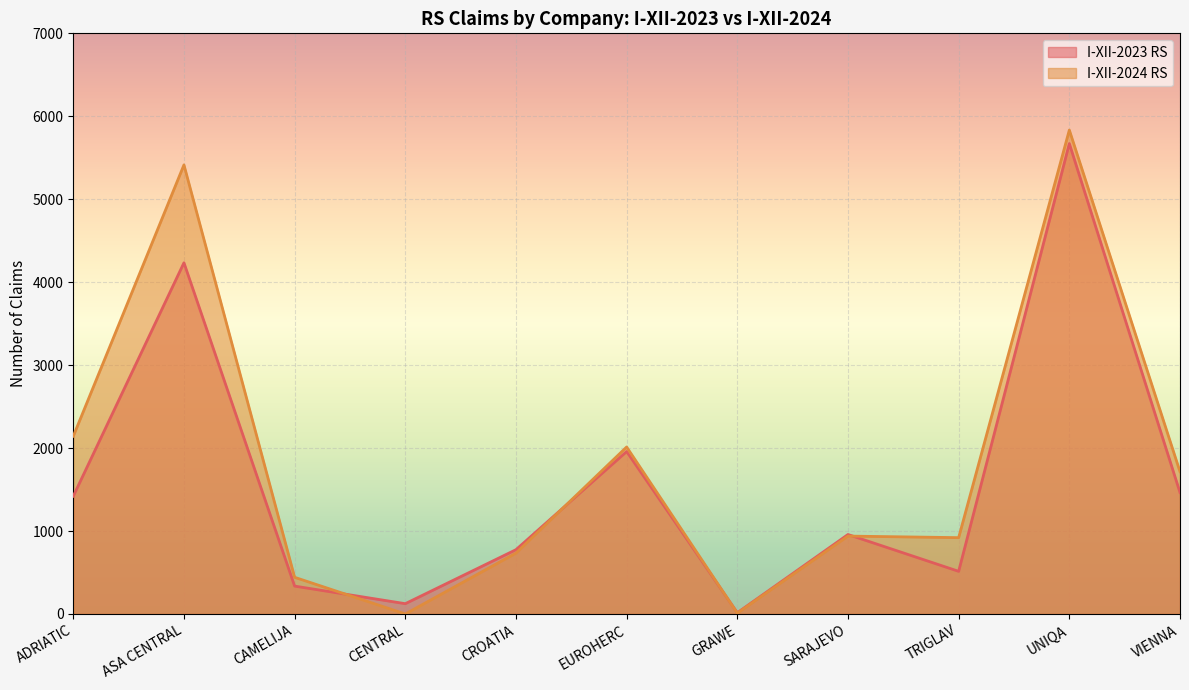

Reading right to left, transcribe all the data shown in this chart.

I-XII-2023 RS: VIENNA=1464	UNIQA=5671	TRIGLAV=514	SARAJEVO=958	GRAWE=15	EUROHERC=1958	CROATIA=775	CENTRAL=124	CAMELIJA=336	ASA CENTRAL=4234	ADRIATIC=1420
I-XII-2024 RS: VIENNA=1715	UNIQA=5834	TRIGLAV=920	SARAJEVO=939	GRAWE=10	EUROHERC=2013	CROATIA=734	CENTRAL=0	CAMELIJA=442	ASA CENTRAL=5414	ADRIATIC=2143